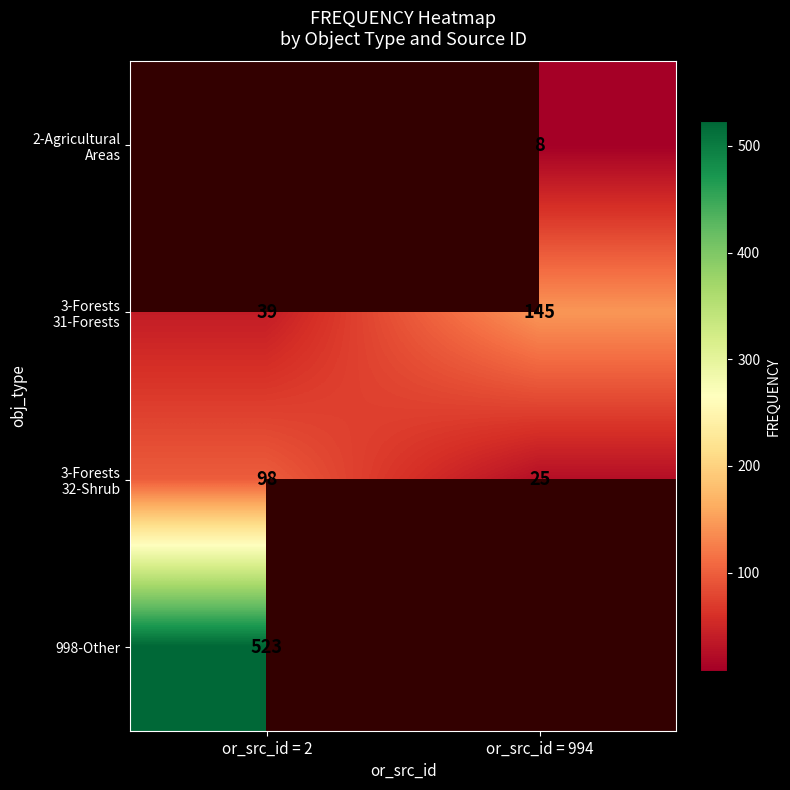

Which label corresponds to the largest value in the chart?

or_src_id = 2